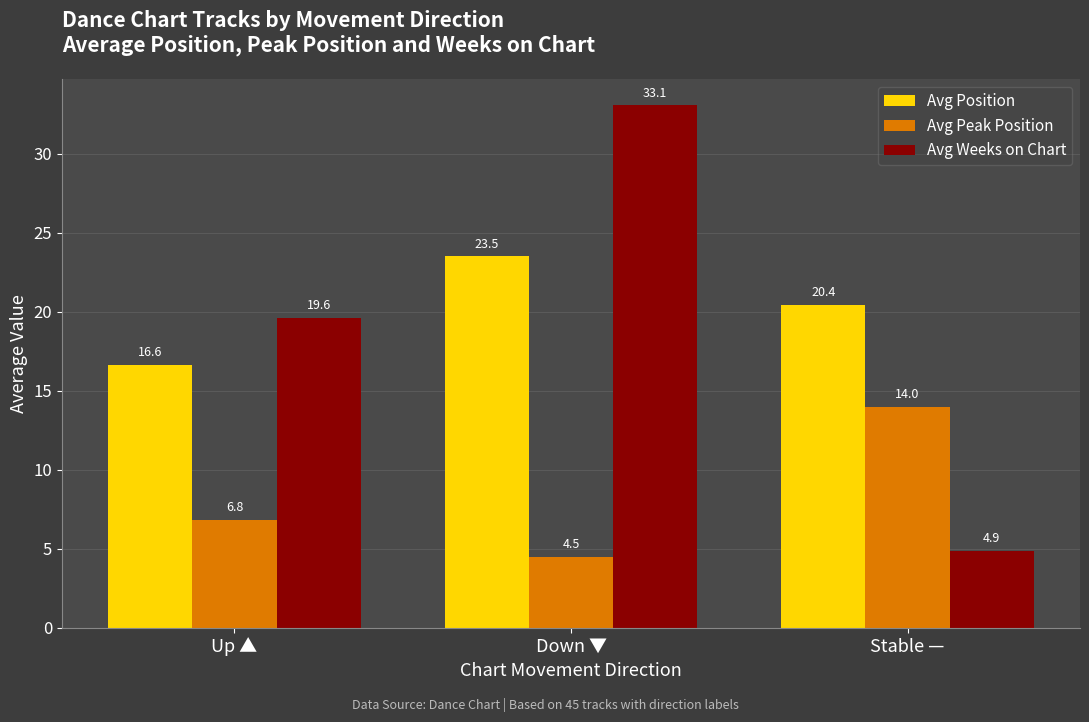

Rank the series at Stable — from highest to lowest value.

Avg Position, Avg Peak Position, Avg Weeks on Chart